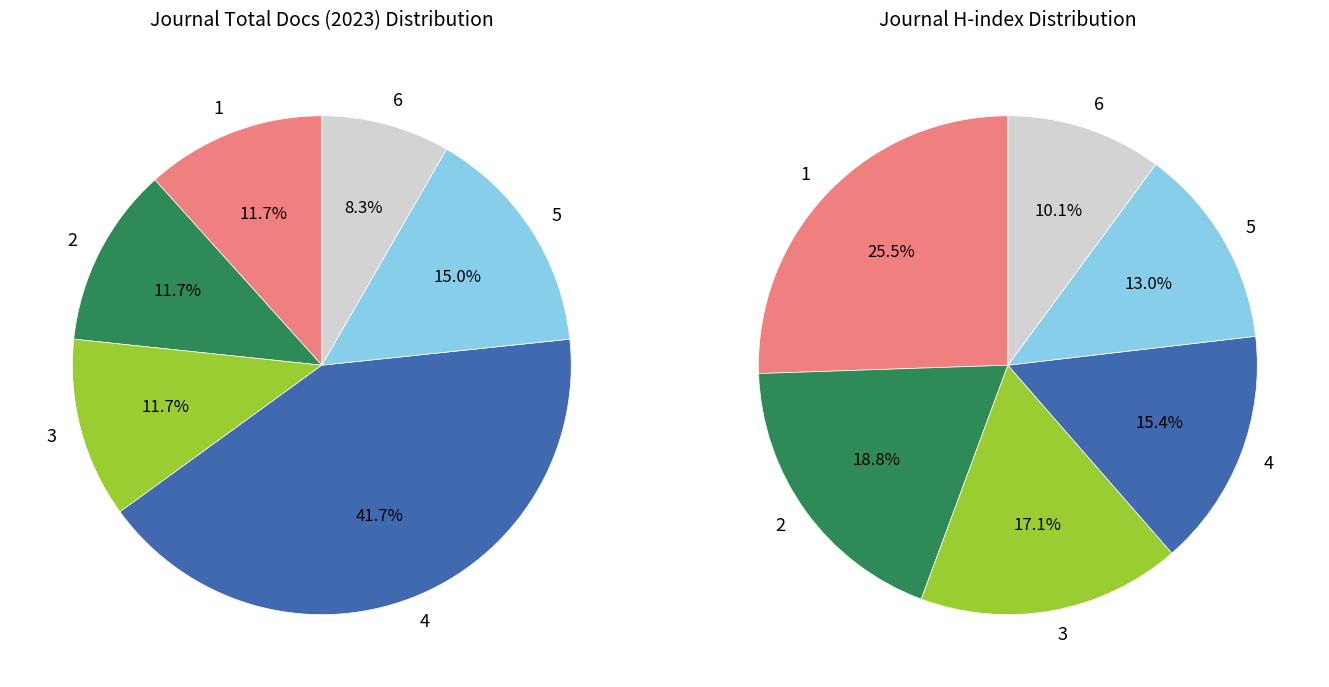

The 2 slice represents 12% of the pie. True or false?

True